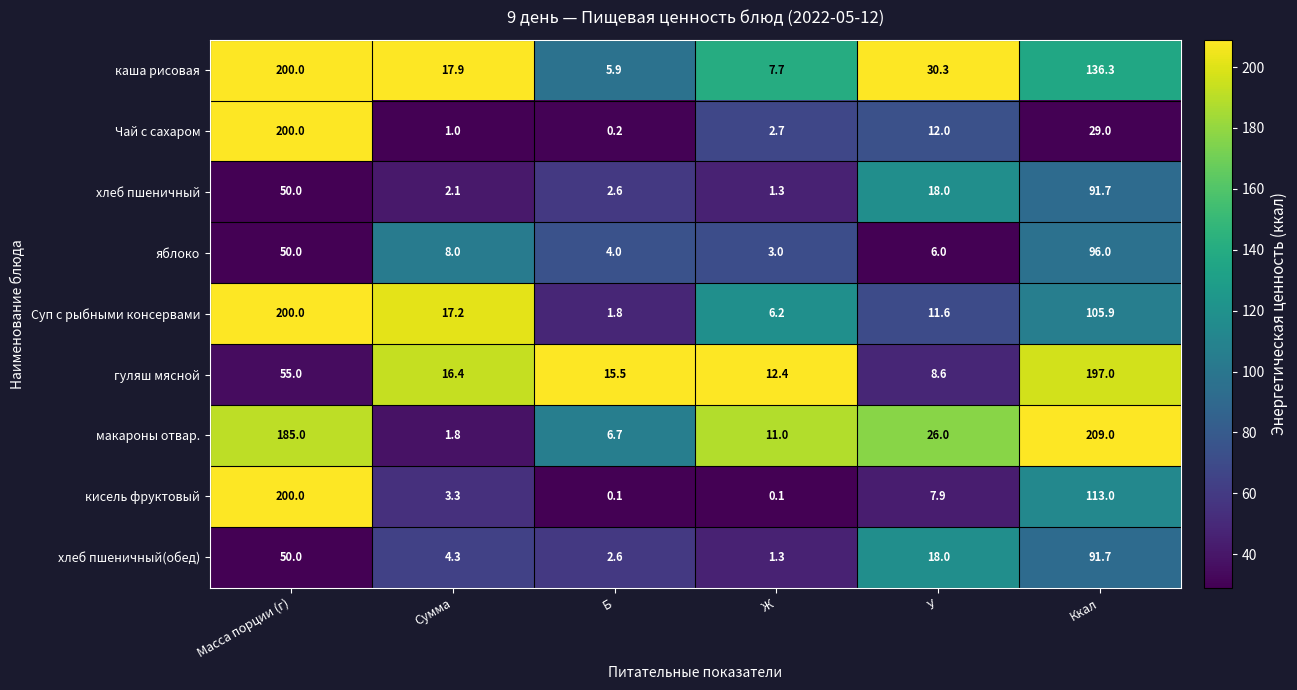

At how many categories does at least one series exceed 0?

6